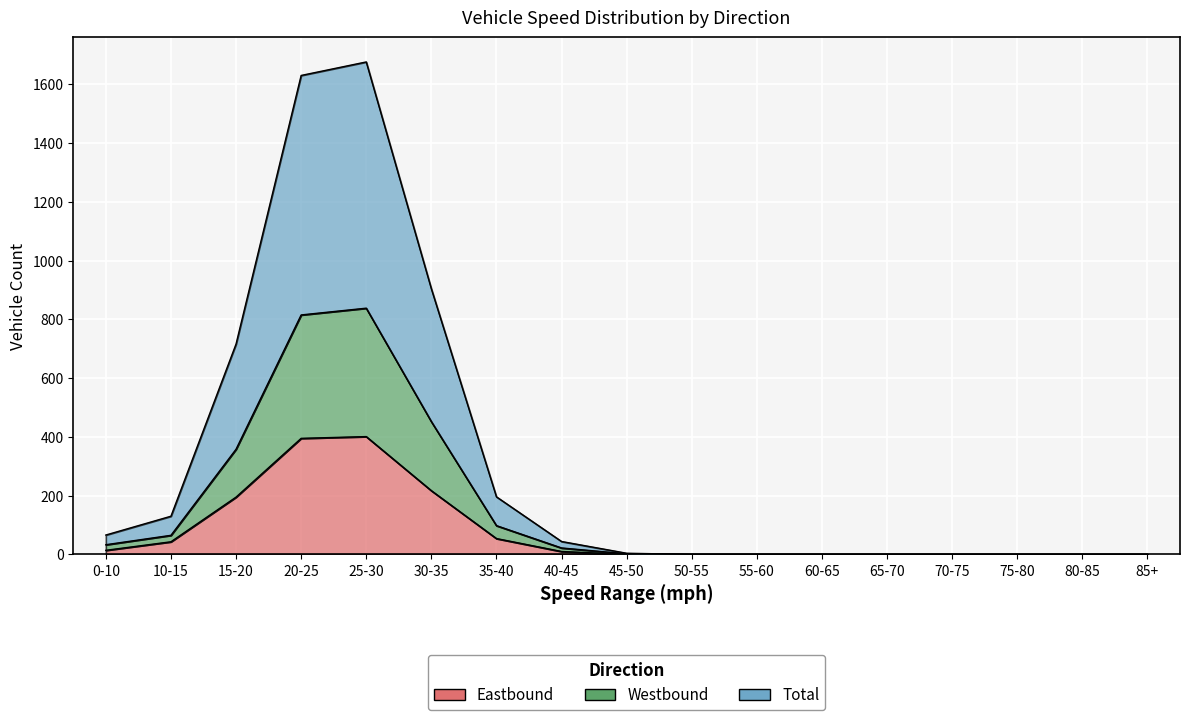

Where is Eastbound nearest to the value 200?

15-20